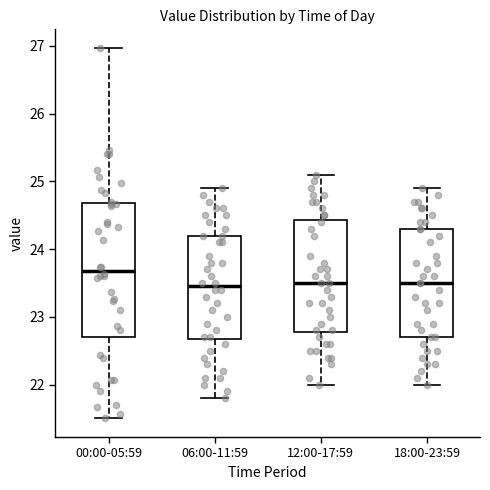

Reading left to right, transcribe this box plot: for each box, give where its median line is, the range the box spans, and where its two whiskers end, as read against the y-axis. The values are not printed on the chart, so give them approximately, as read against the axis.

00:00-05:59: median 23.7, box 22.7 to 24.7, whiskers 21.5 to 27.0
06:00-11:59: median 23.5, box 22.7 to 24.2, whiskers 21.8 to 24.9
12:00-17:59: median 23.5, box 22.8 to 24.4, whiskers 22.0 to 25.1
18:00-23:59: median 23.5, box 22.7 to 24.3, whiskers 22.0 to 24.9